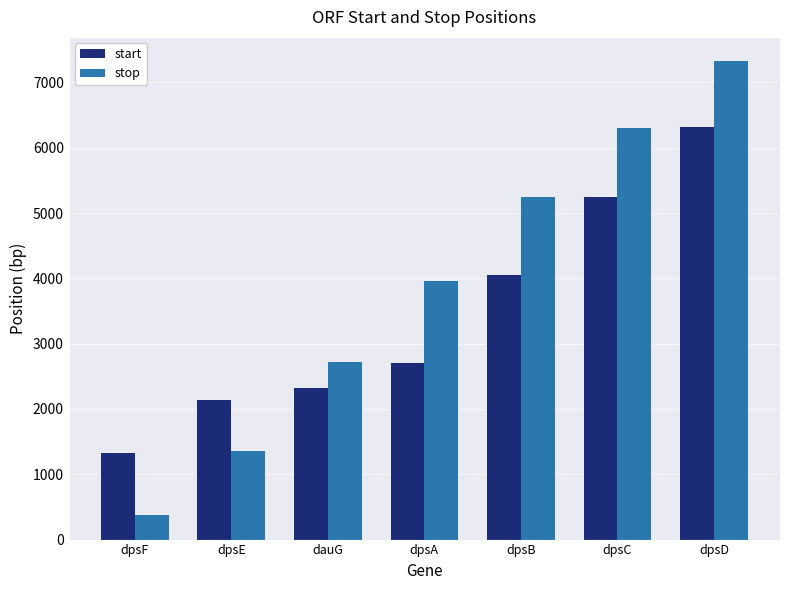

Count the stop values in the range 1350 to 6303.

5